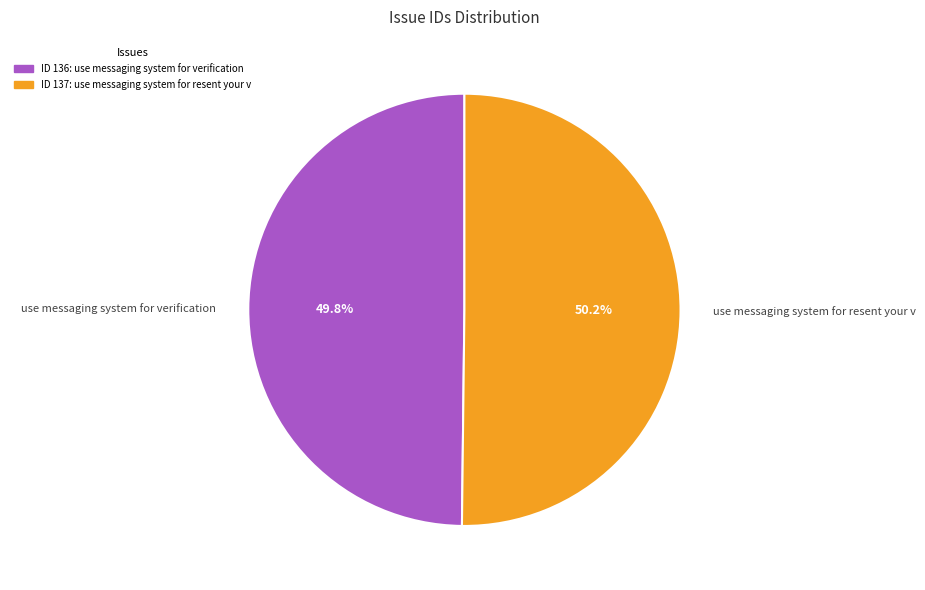

Is there a majority slice in this chart?

Yes